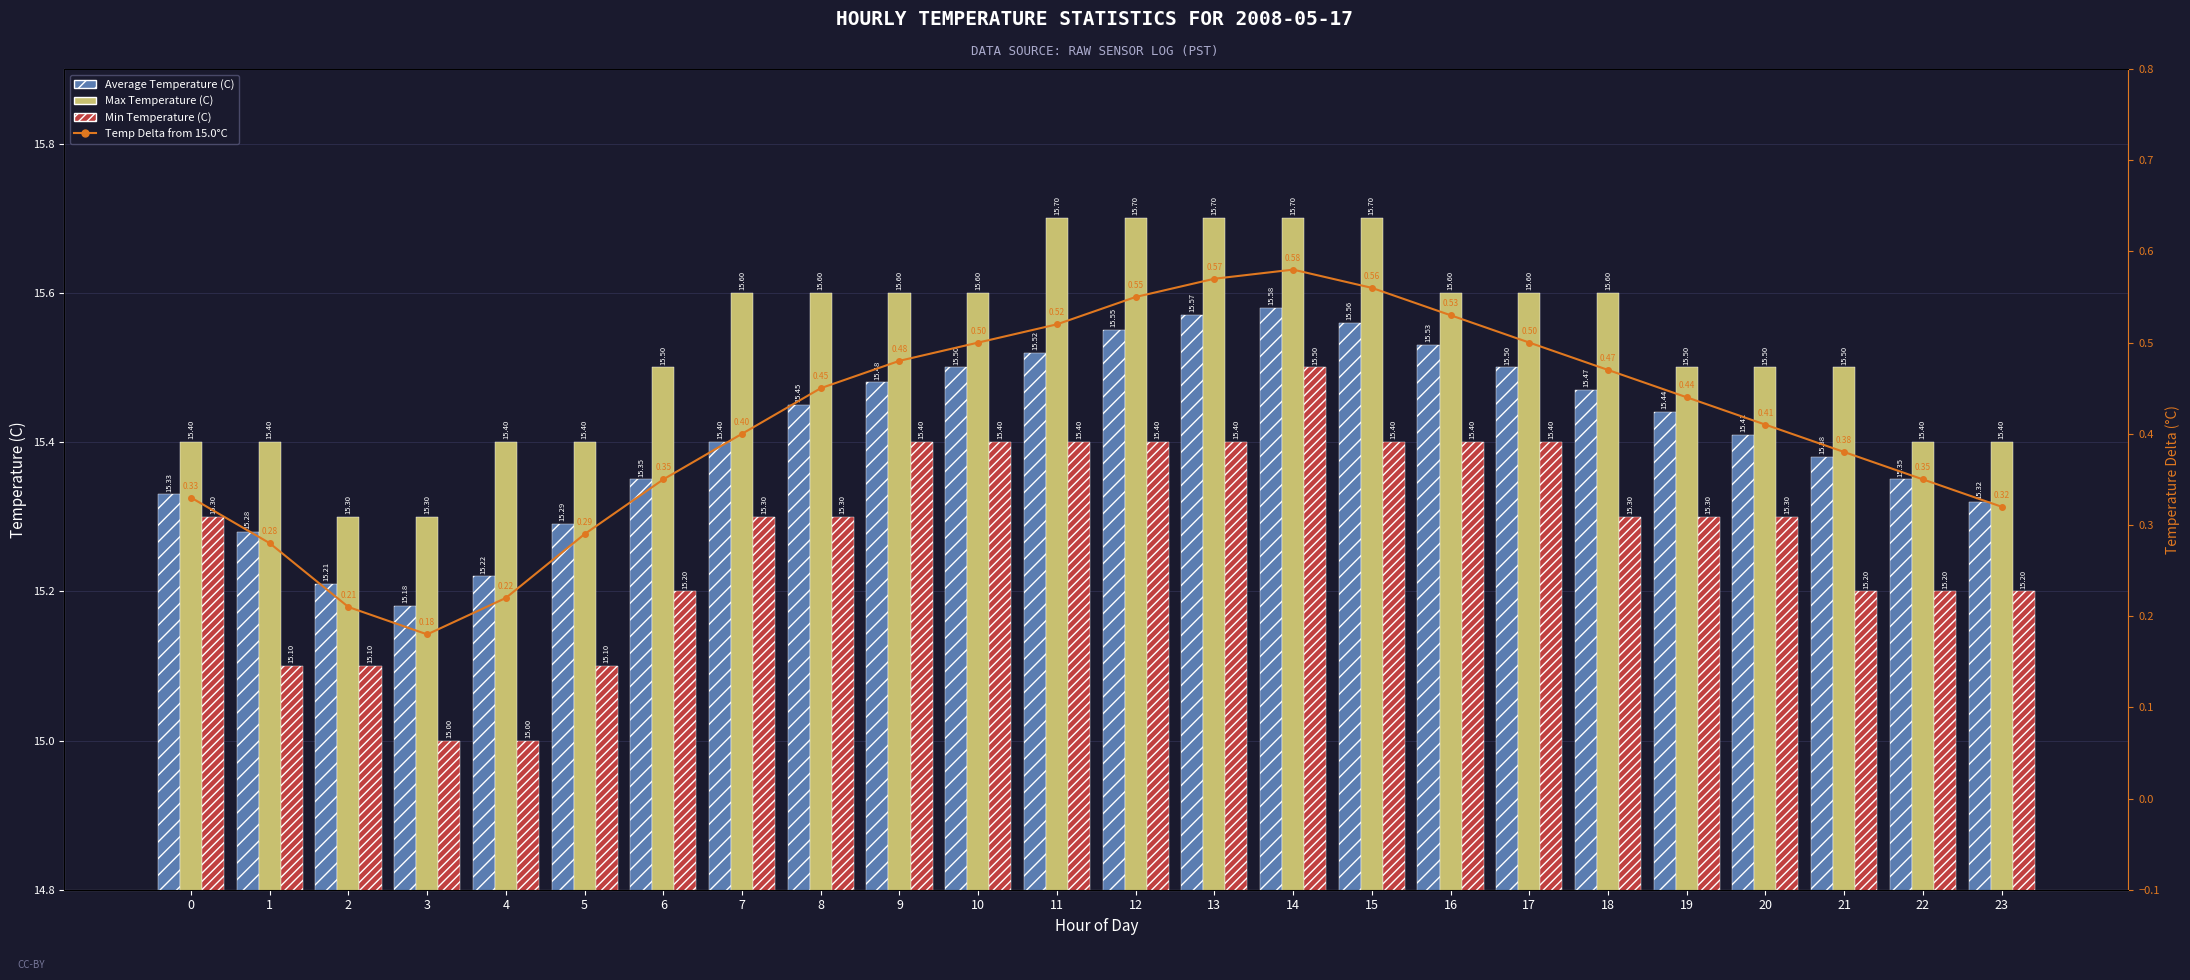

What is the approximate value of Average Temperature (C) at 14?

15.6